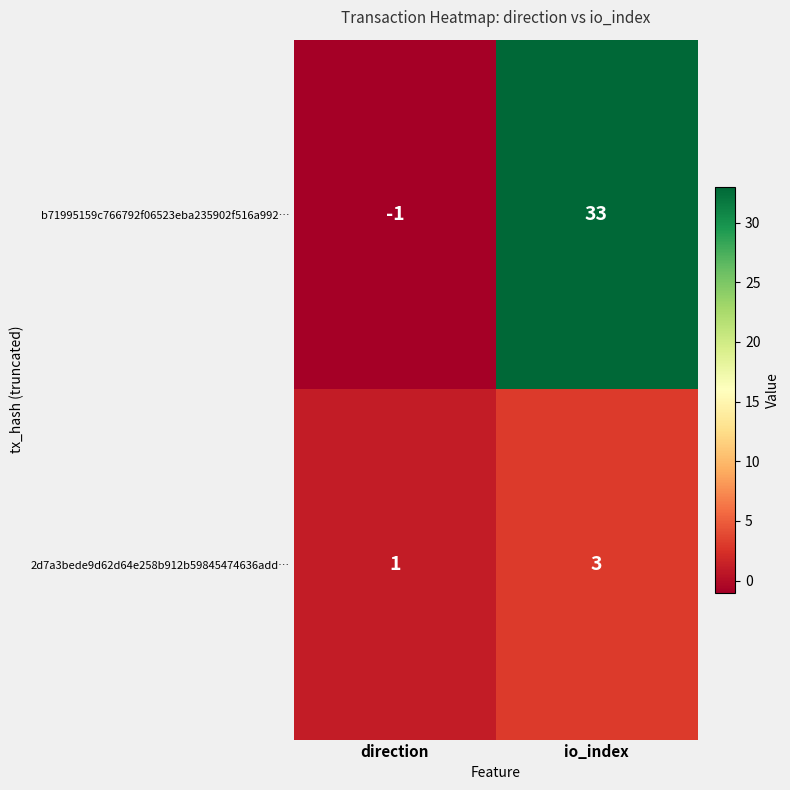

Reading left to right, what are all the values shown in this chart?

b71995159c766792f06523eba235902f516a992…: direction=-1	io_index=33
2d7a3bede9d62d64e258b912b59845474636add…: direction=1	io_index=3